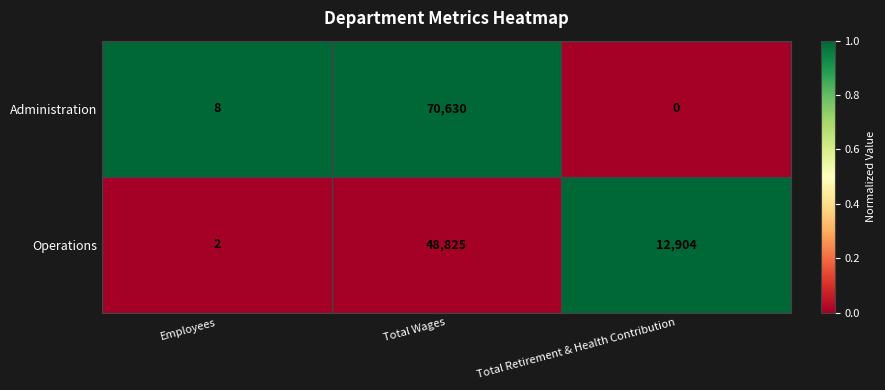

Between Total Wages and Total Retirement & Health Contribution, which series saw the biggest shift?

Administration